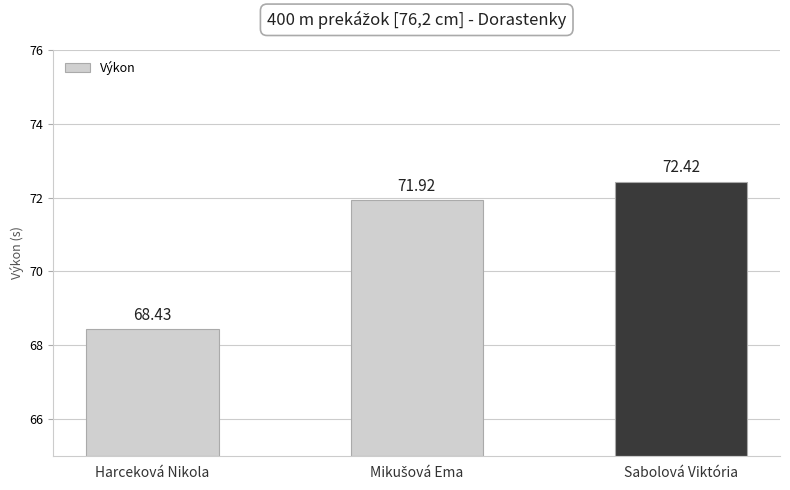

At which category does the chart reach its peak across all series?

Sabolová Viktória